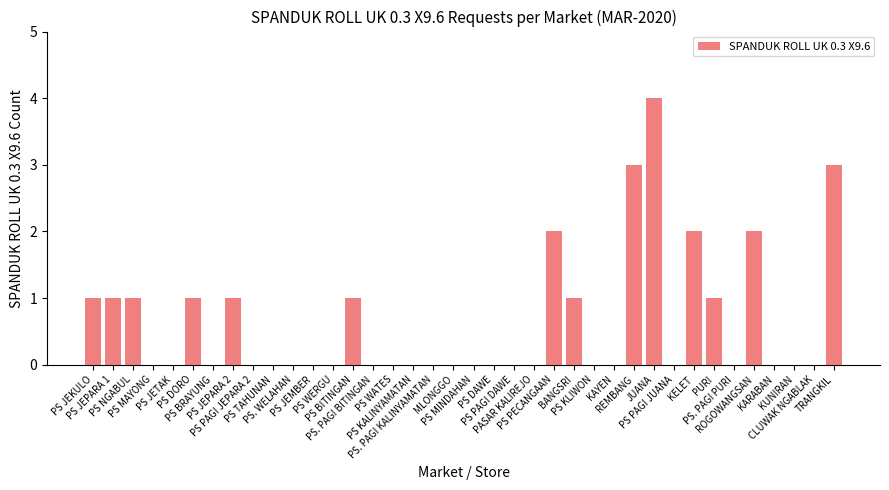

How many distinct data groups are displayed?

1